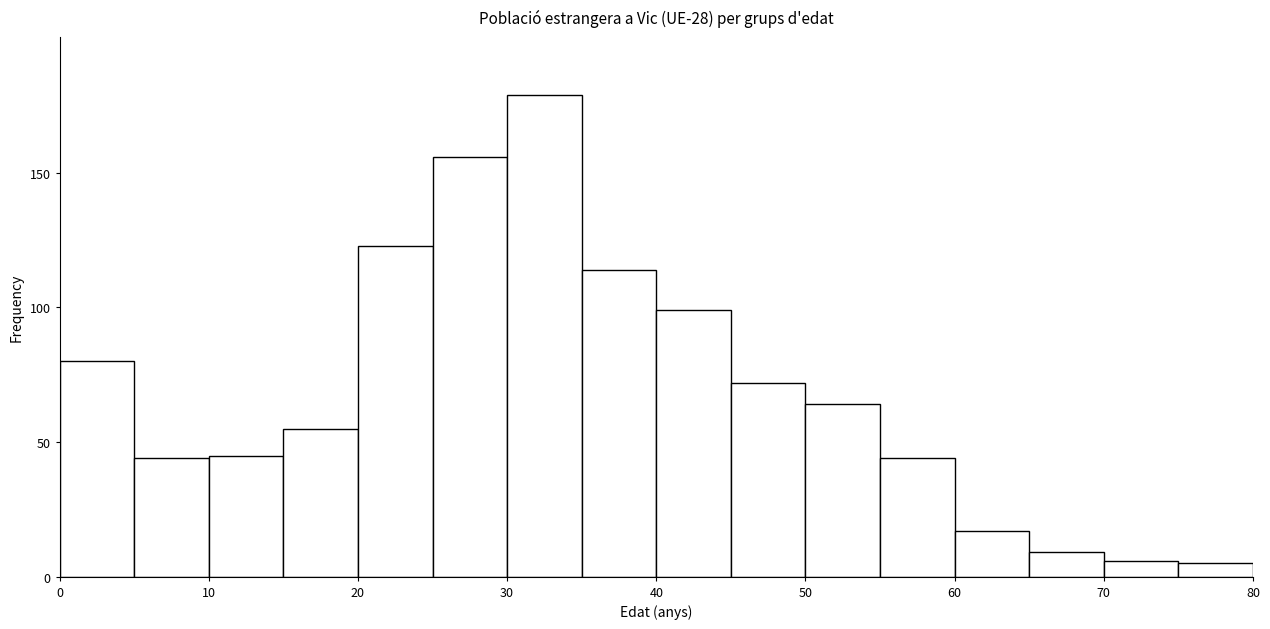

Reading left to right, transcribe this chart: for each bar, give the range it covers on the x-axis and its height. The values are not printed on the chart, so give them approximately, as read against the axis.

0 to 5: 80
5 to 10: 45
10 to 15: 45
15 to 20: 55
20 to 25: 125
25 to 30: 155
30 to 35: 180
35 to 40: 115
40 to 45: 100
45 to 50: 70
50 to 55: 65
55 to 60: 45
60 to 65: 15
65 to 70: 10
70 to 75: 5
75 to 80: 5